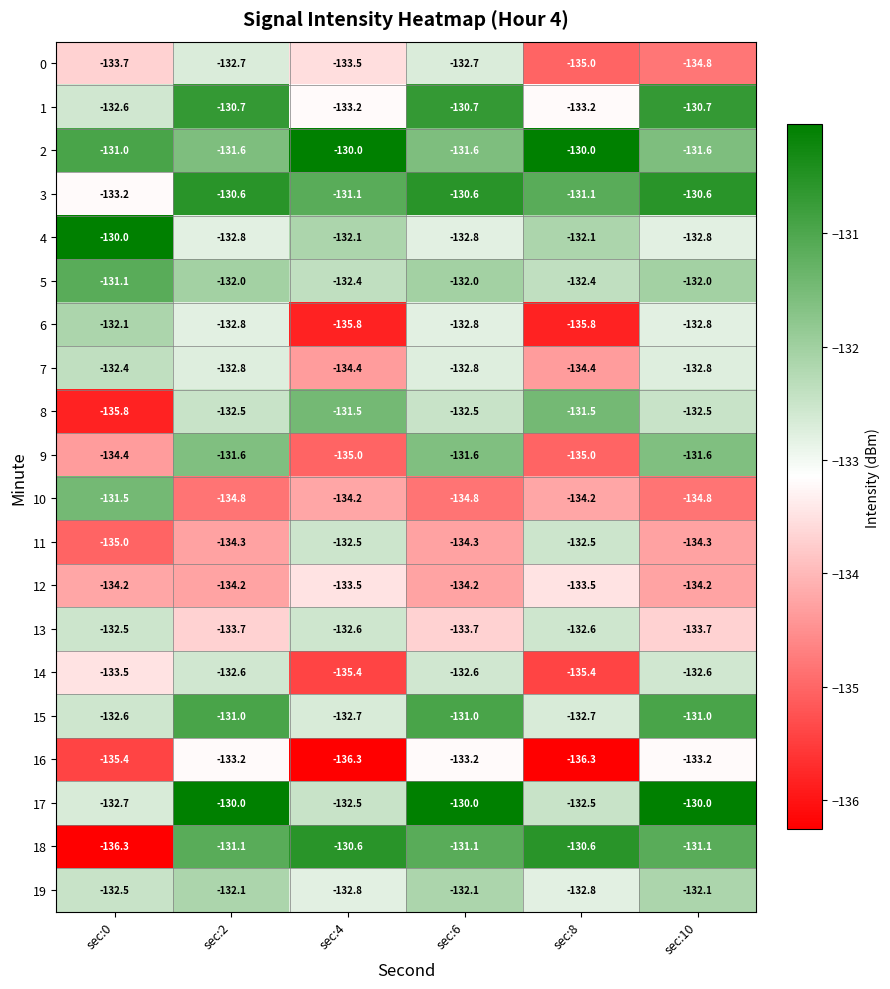

What is the maximum value shown in the chart?

-130.0